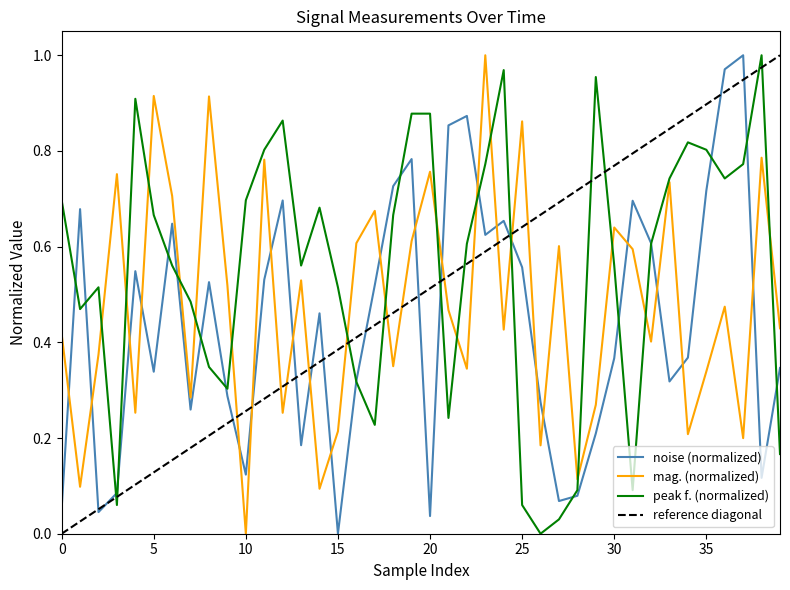

True or false: noise (normalized) and mag. (normalized) intersect in this chart.

True